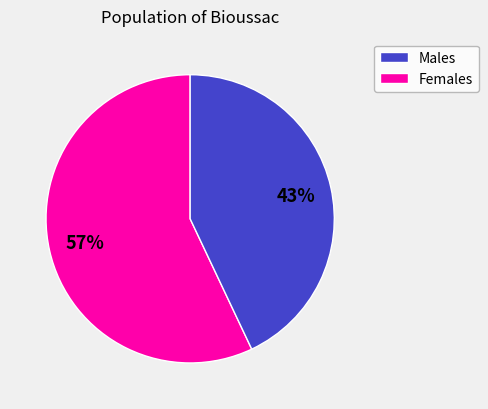

To the nearest percent, what is the average slice percentage?

50%